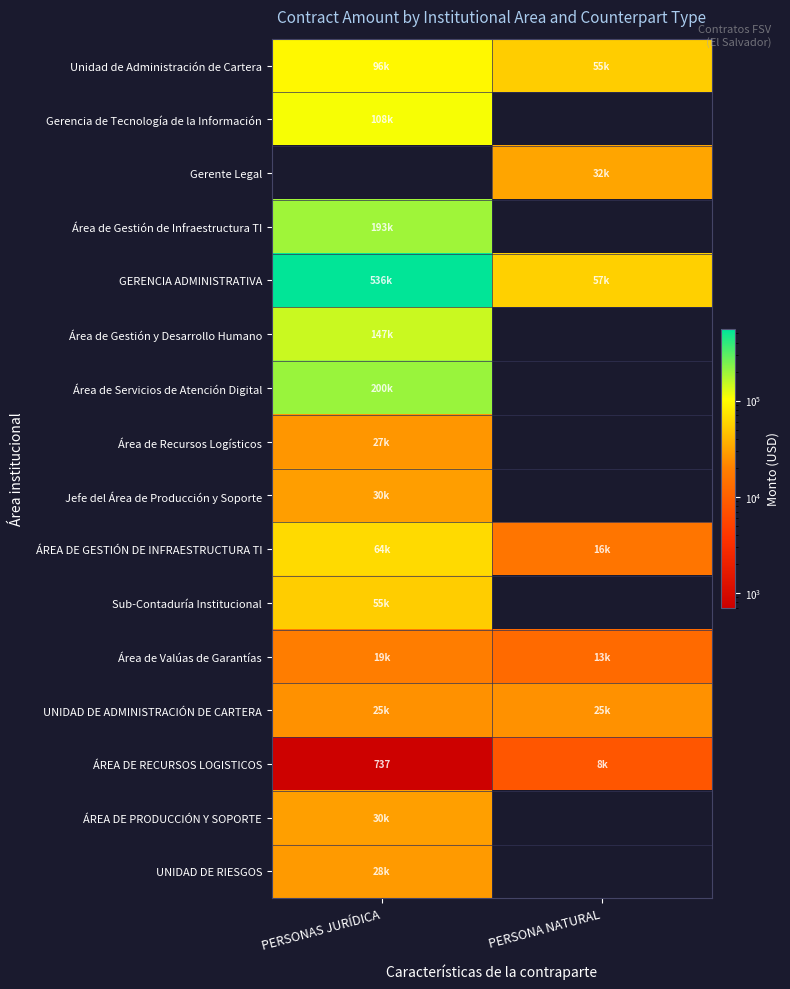

At which label is Área de Gestión de Infraestructura TI closest to 192967?

PERSONAS JURÍDICA